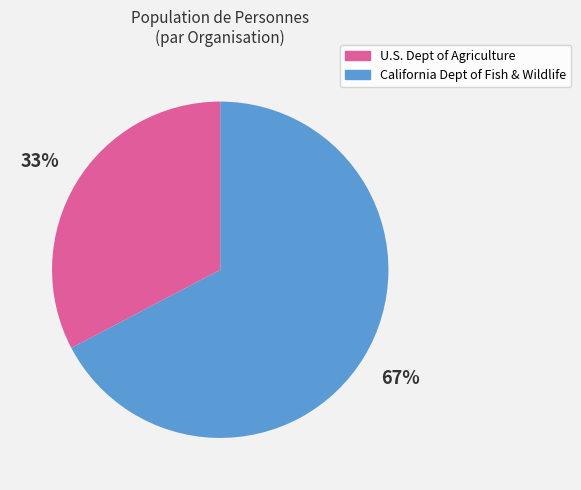

Count the number of slices in the pie.

2